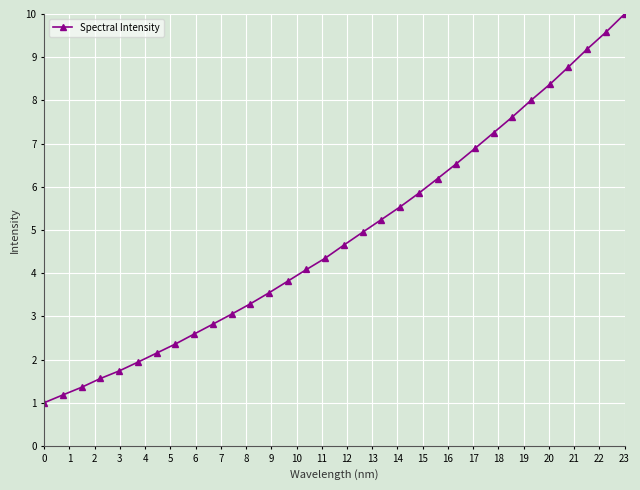

What is the smallest value displayed?

1.0